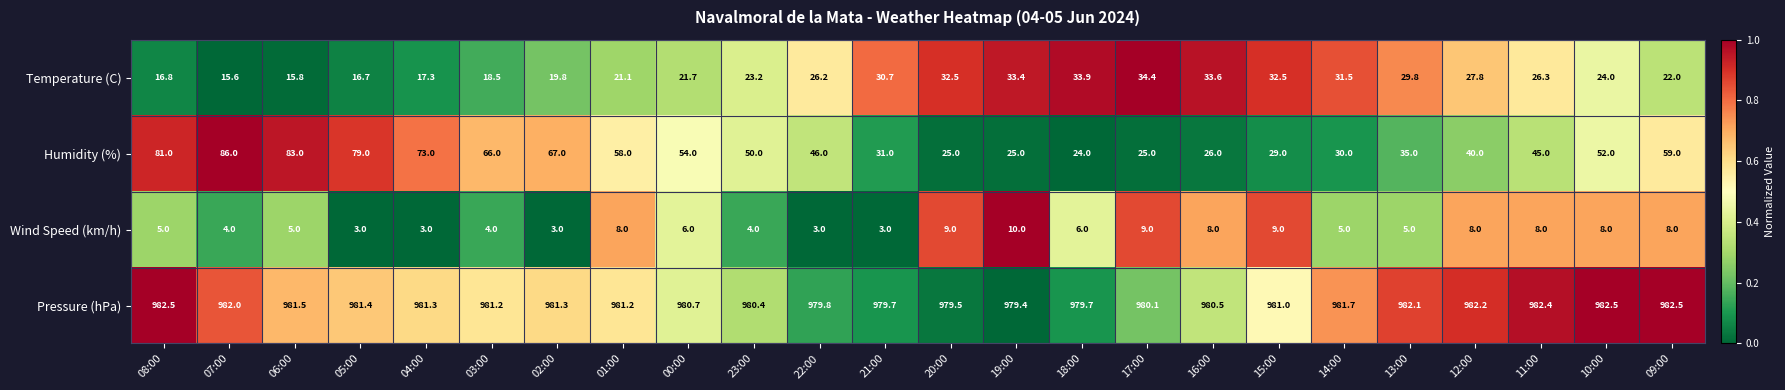

At which label does Wind Speed (km/h) reach its peak?

19:00